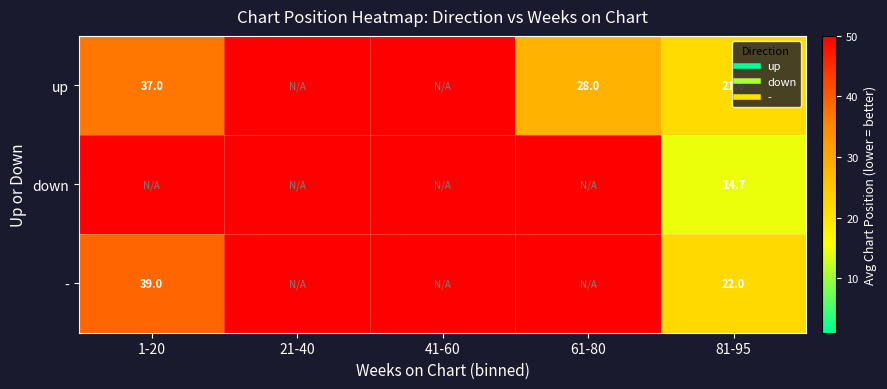

Is the value of up at 81-95 greater than the value of down at 21-40?

No